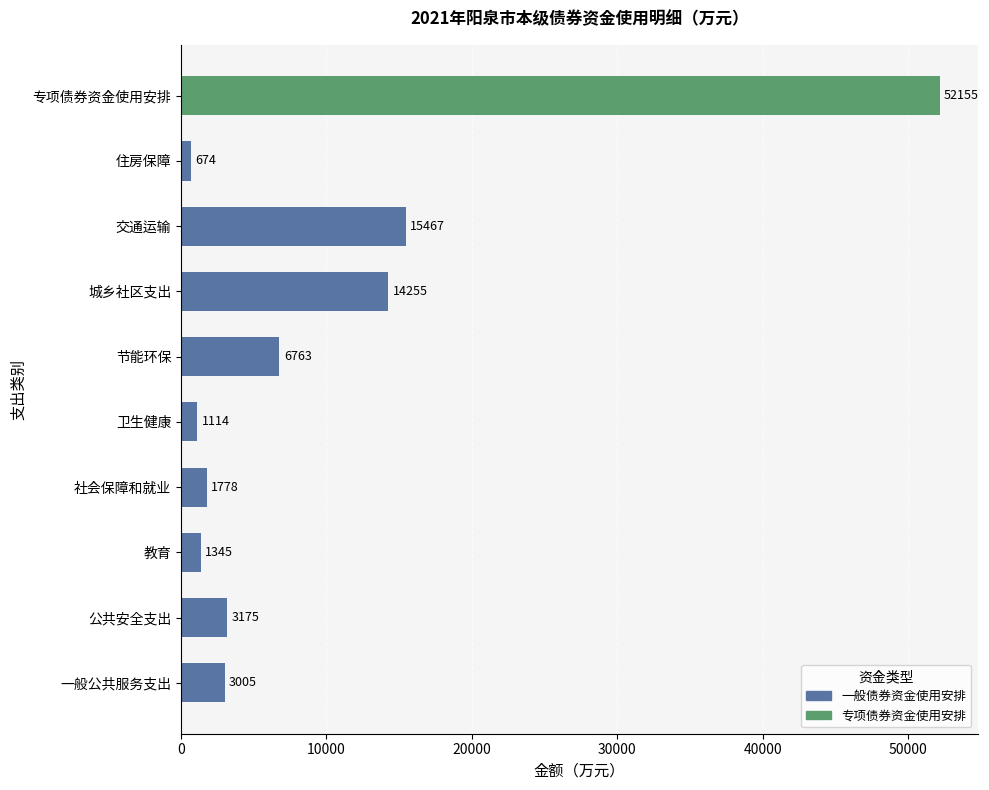

At which label is the value closest to 26414?

交通运输